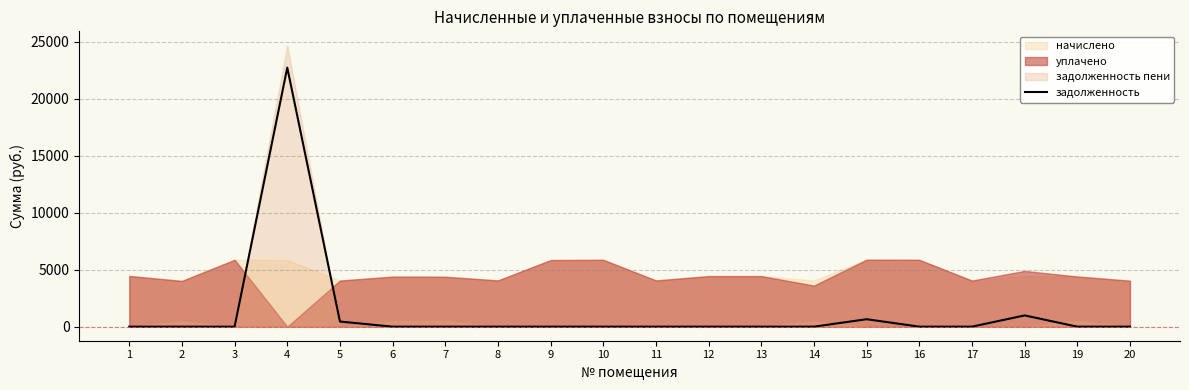

How many data points does each series have?

20